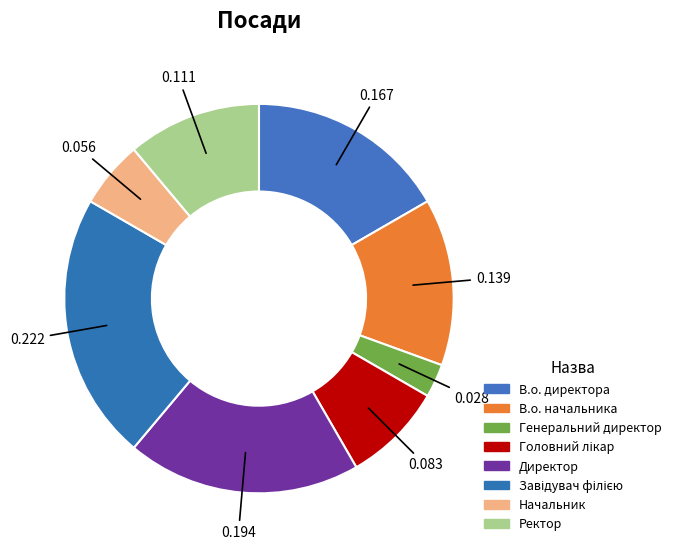

To the nearest percent, what is the difference between the largest and smallest slice percentages?

19%